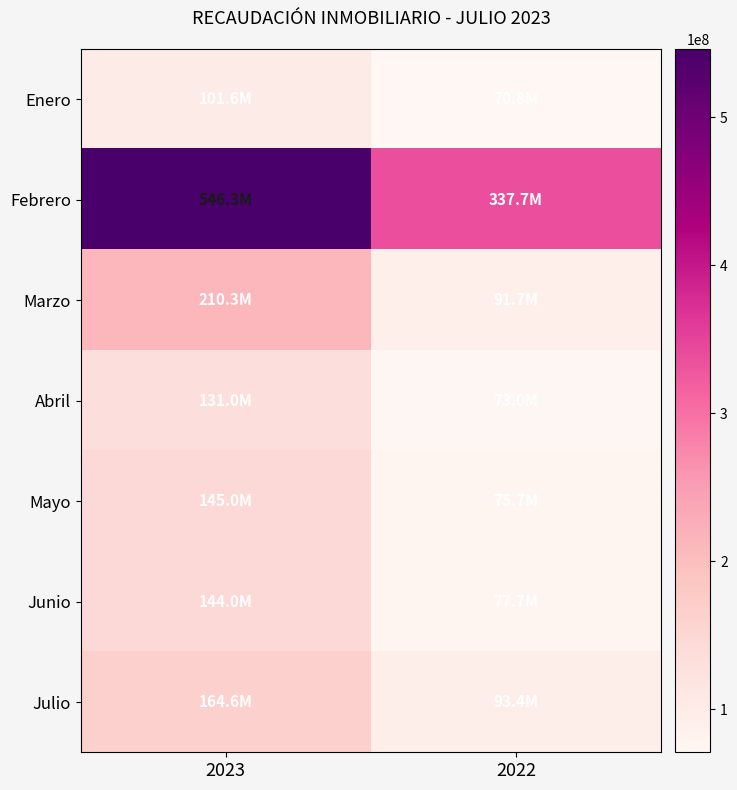

Reading right to left, transcribe all the data shown in this chart.

Enero: 2022=70768799.8	2023=101565864.6
Febrero: 2022=337725966.6	2023=546314251.1
Marzo: 2022=91716166.5	2023=210281857.9
Abril: 2022=72983079.2	2023=130956015.3
Mayo: 2022=75702932.2	2023=144958615.6
Junio: 2022=77669212.6	2023=143952454.5
Julio: 2022=93360859.6	2023=164600396.7